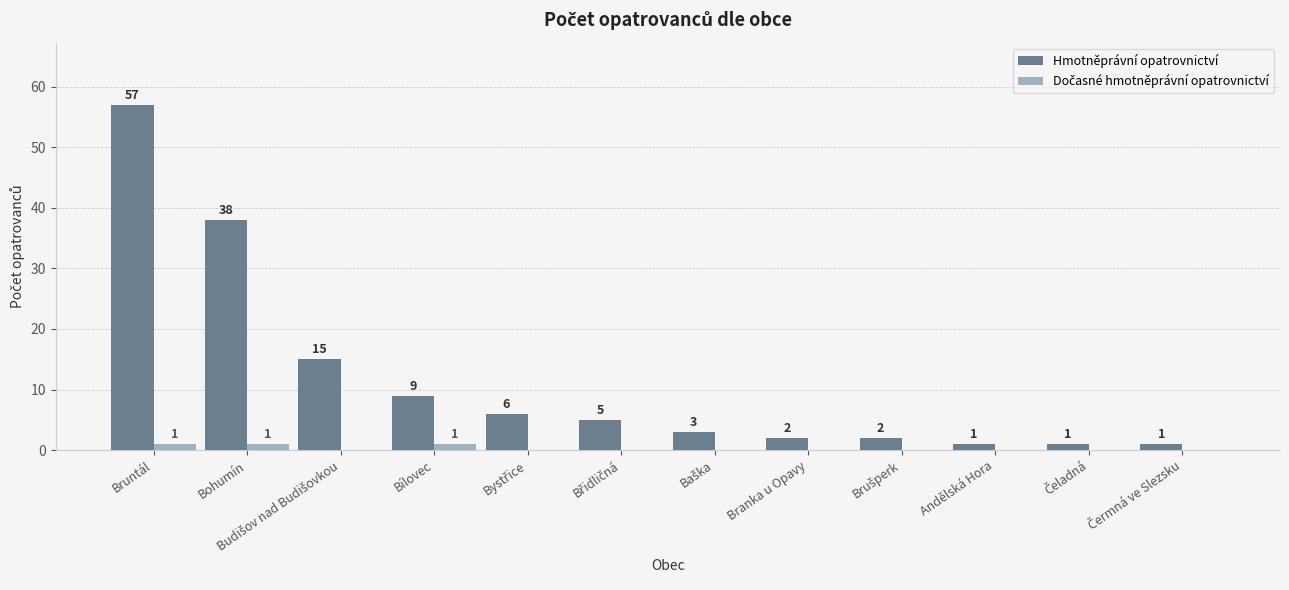

How many categories are shown in the chart?

12